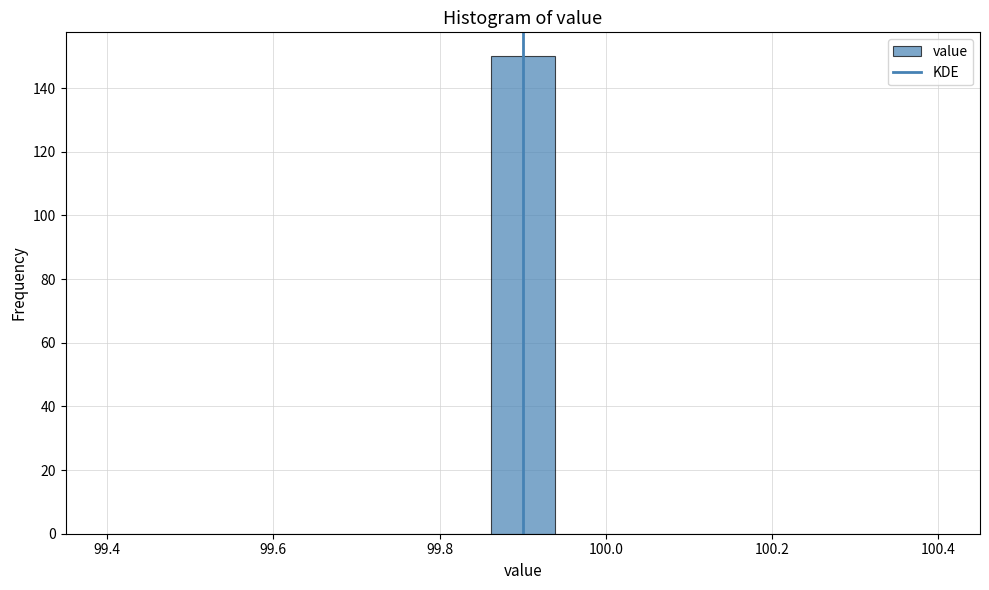

Read against the x-axis, roughly where is the centre of the tallest bar?

99.90